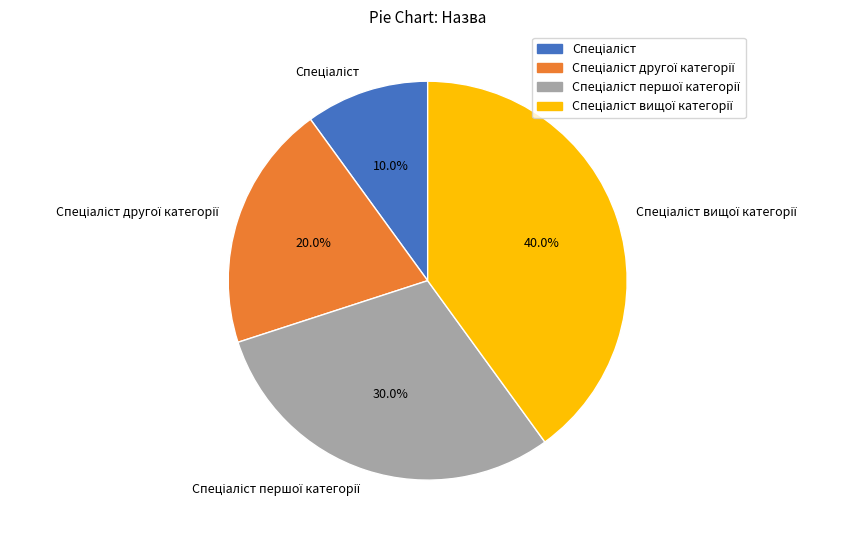

Does any single category account for the majority?

No